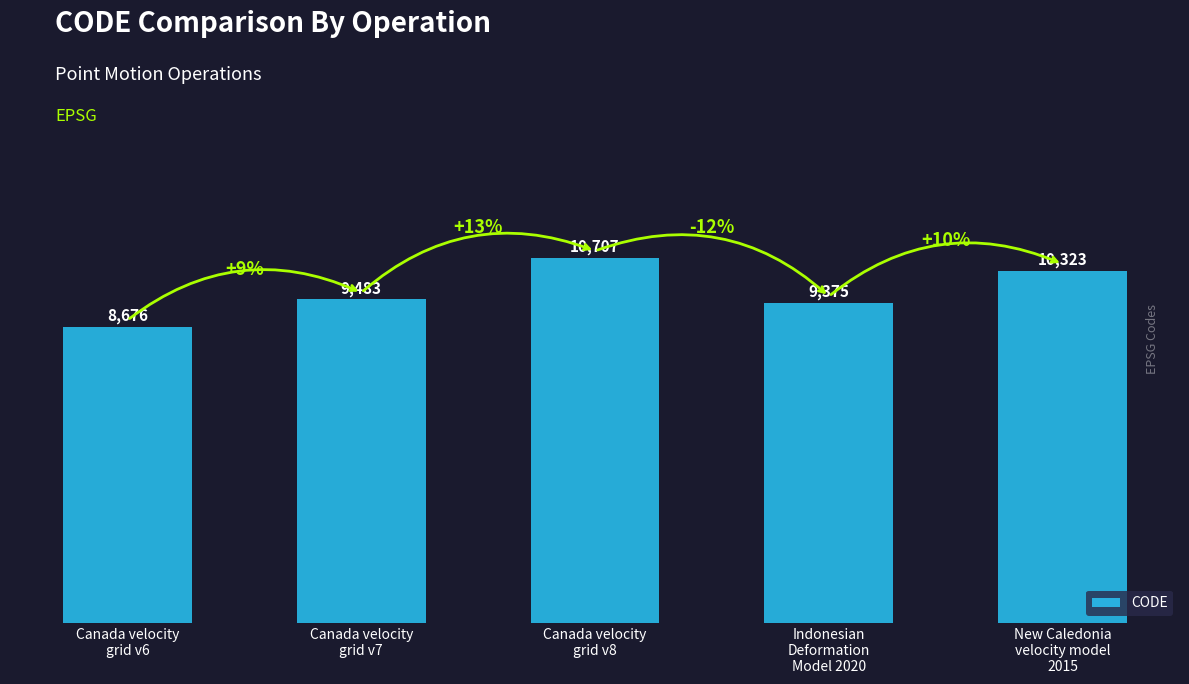

Between Canada velocity
grid v8 and New Caledonia
velocity model
2015, which is larger?

Canada velocity
grid v8